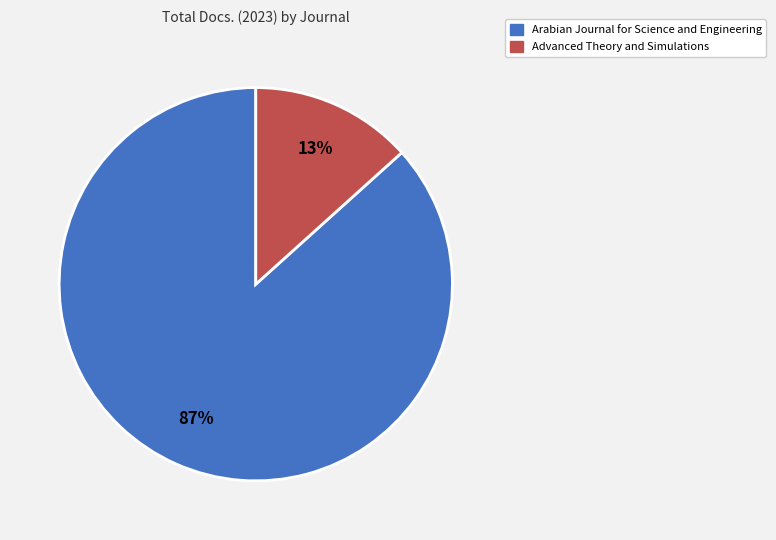

To the nearest percent, what is the average slice percentage?

50%